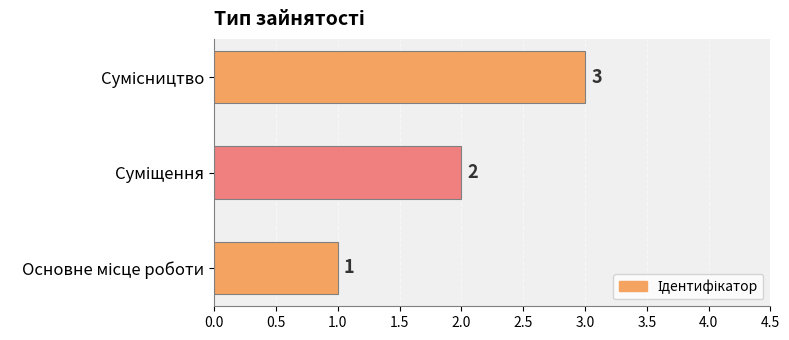

How many values are between 1 and 3?

3